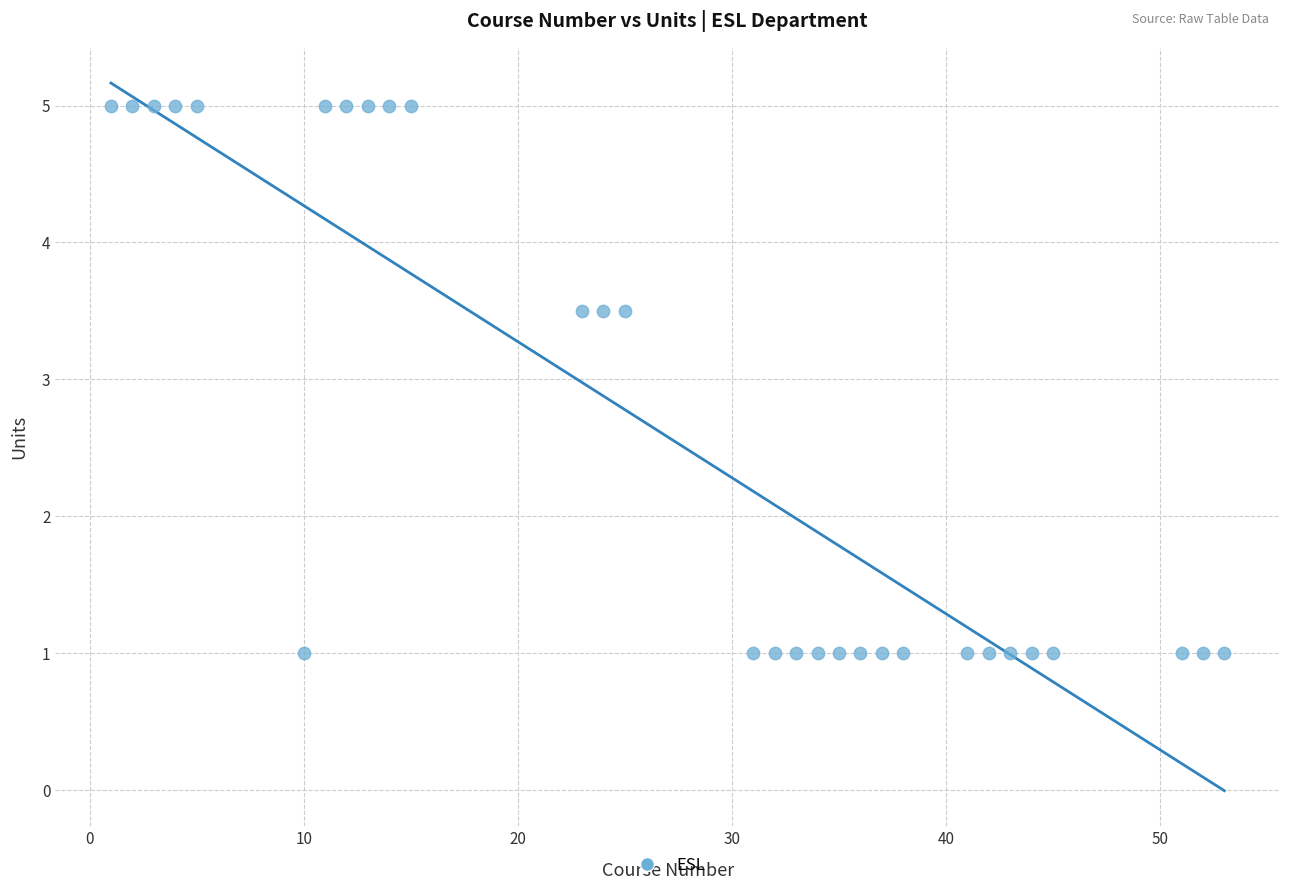

What is the range of X values (max minus min)?

52.0